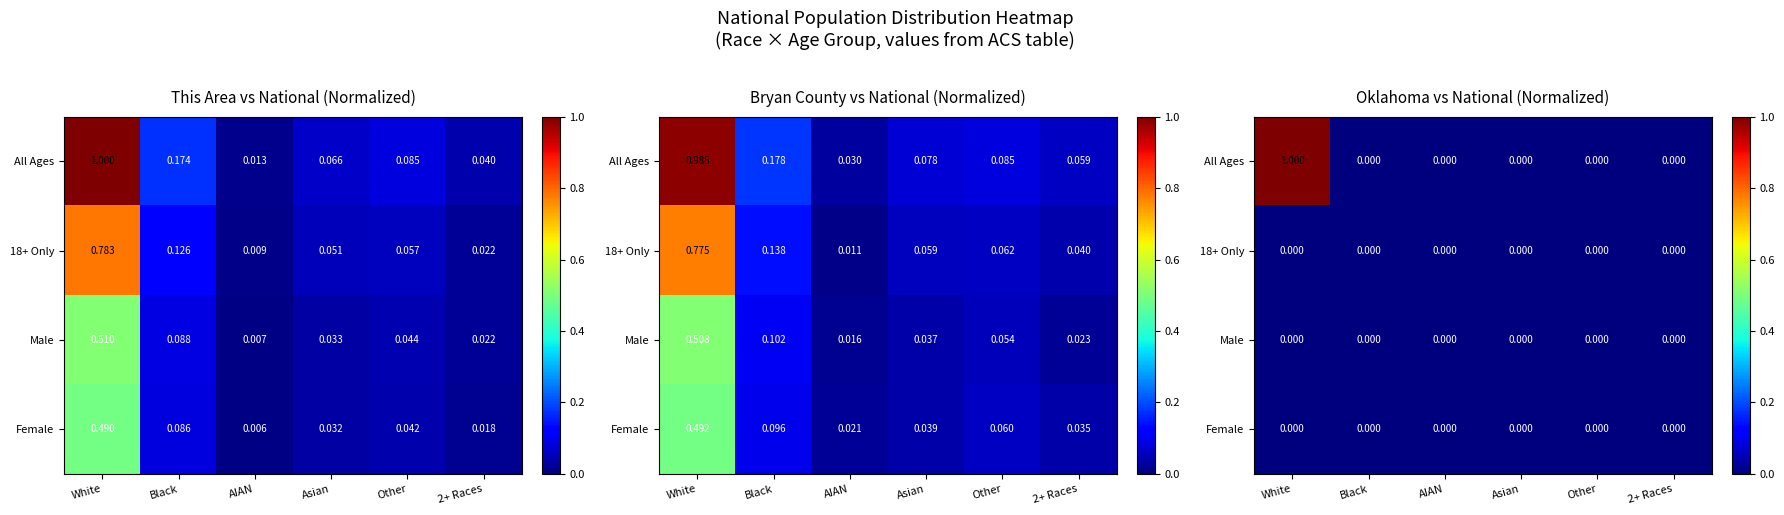

At which category is the sum across all series the highest?

White